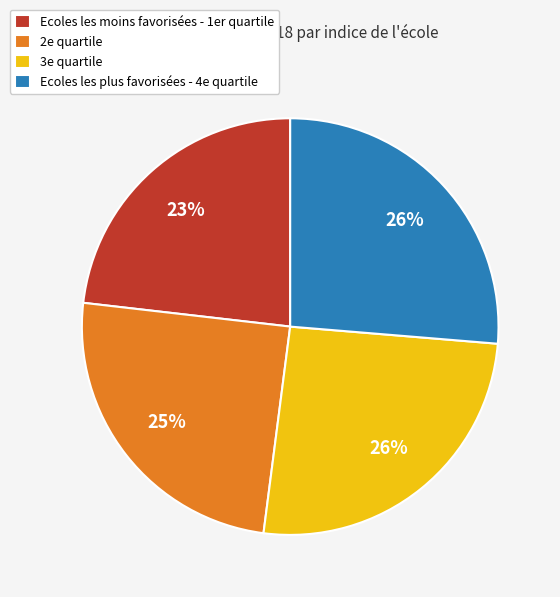

Approximately how many times larger is the value at 3e quartile compared to 2e quartile?

1.0